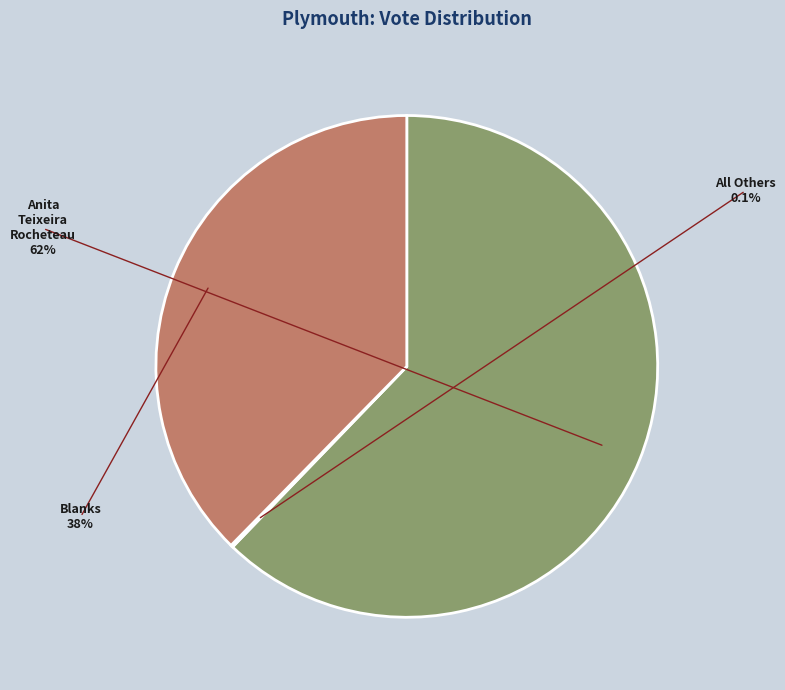

Is there any slice that represents more than half of the pie?

Yes